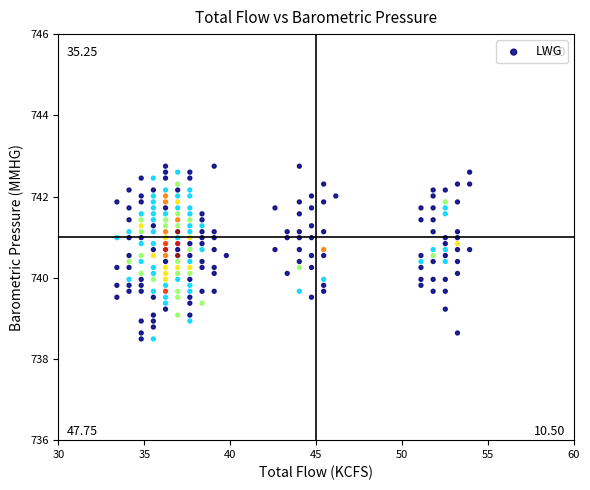

What is the range of X values (max minus min)?

20.5